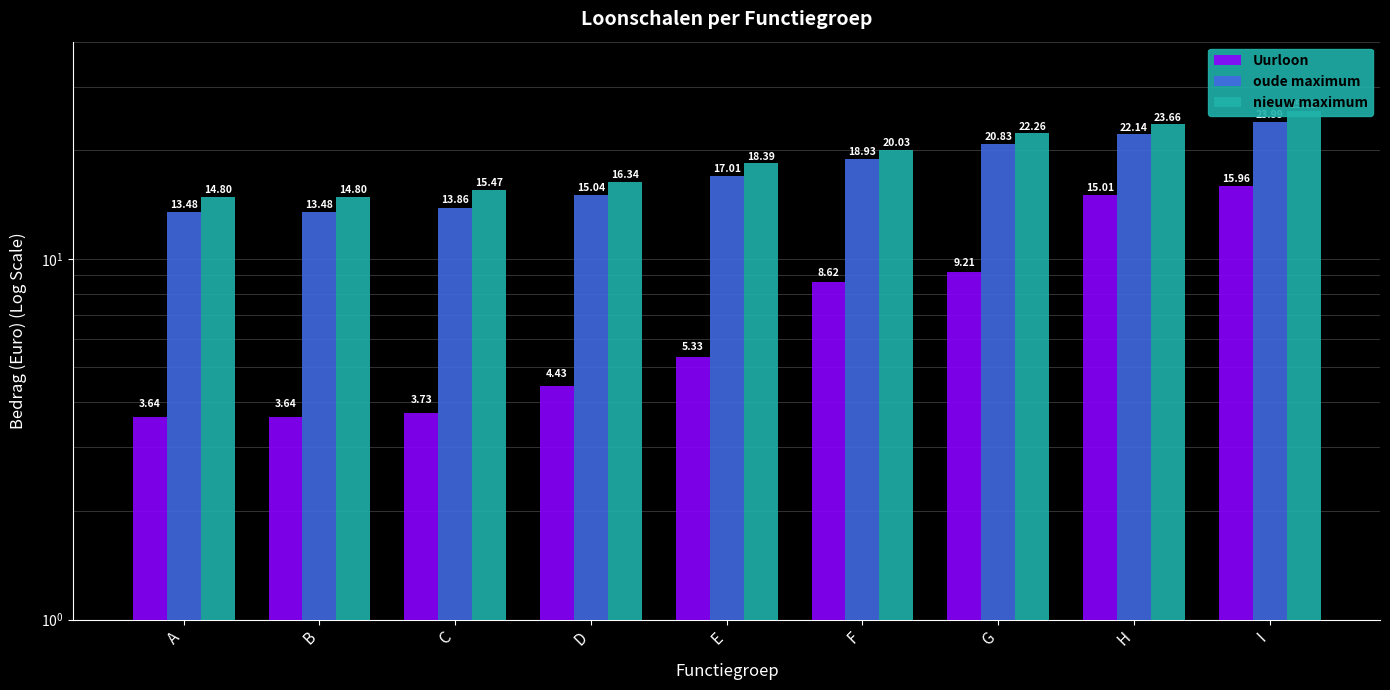

What is the difference between the nieuw maximum values at B and G?

7.5